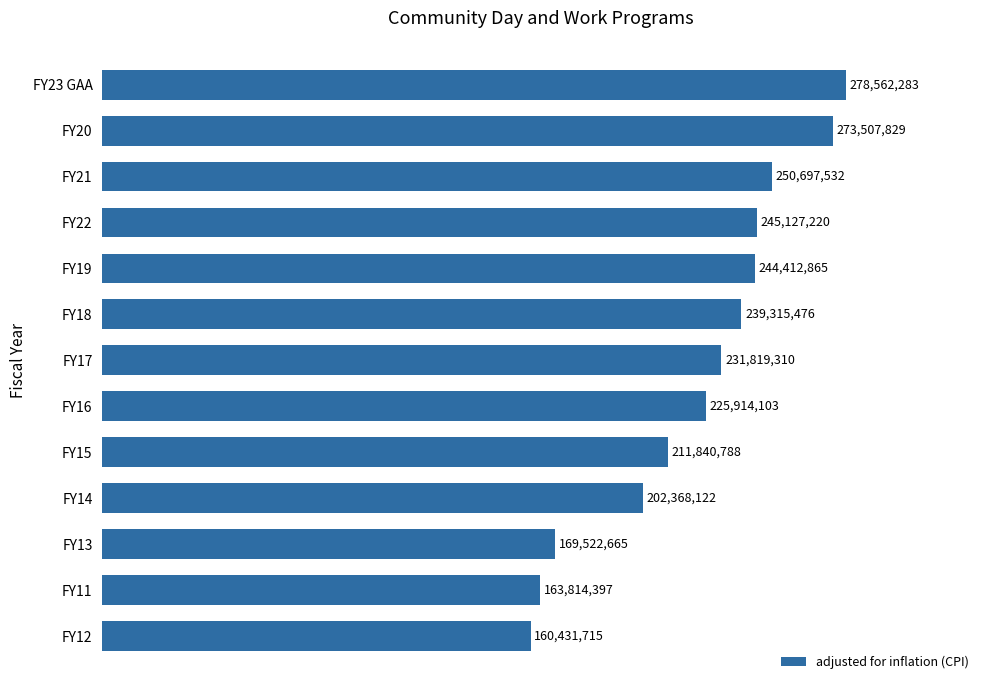

Count the number of categories in the chart.

13